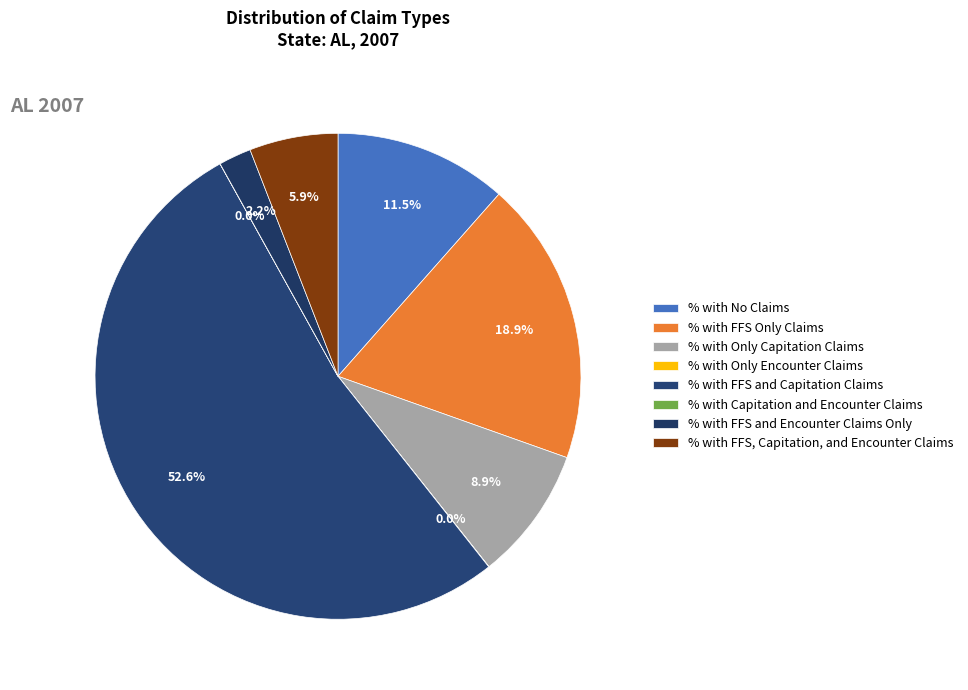

How much of the chart is everything except % with Capitation and Encounter Claims?

100.0%